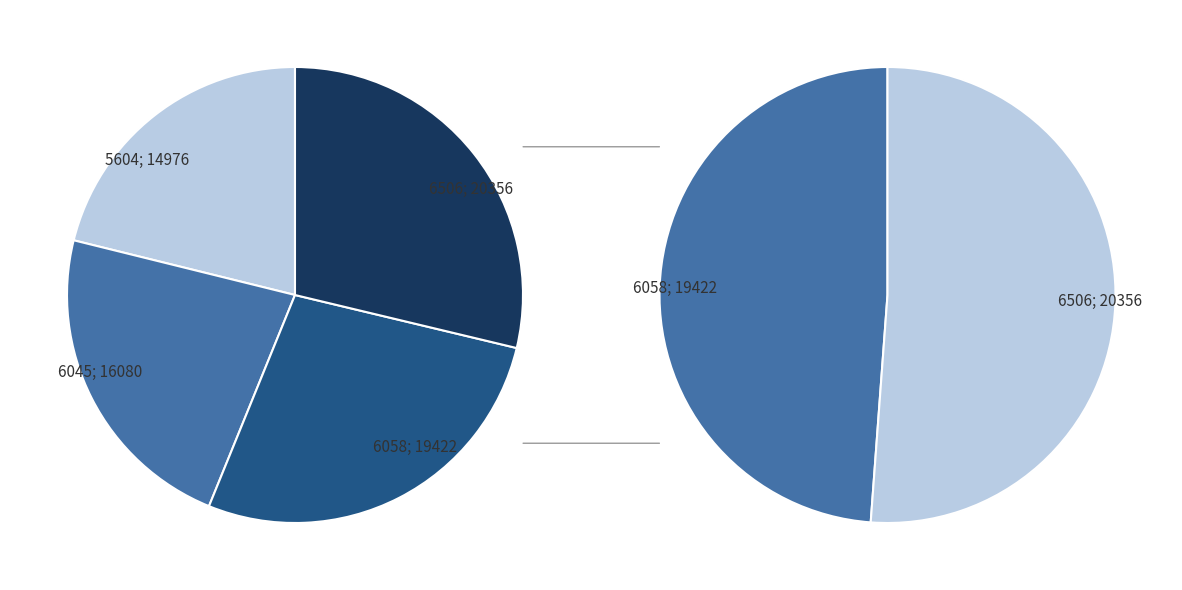

Combined, what portion of the pie is 6045 and 5604?

43.8%